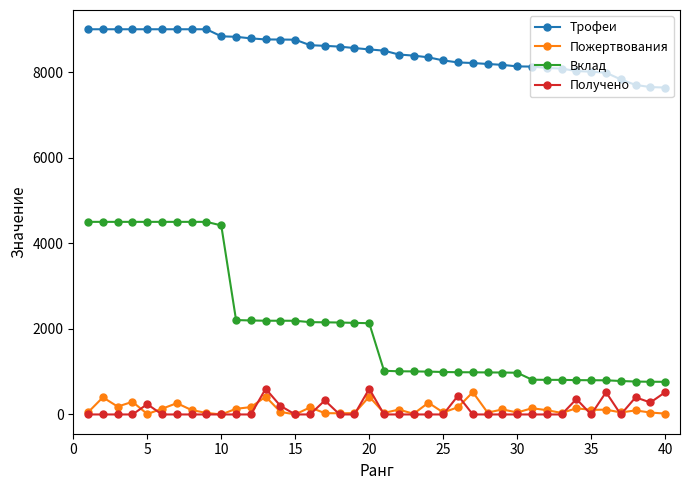

Which series has the largest total across all categories?

Трофеи